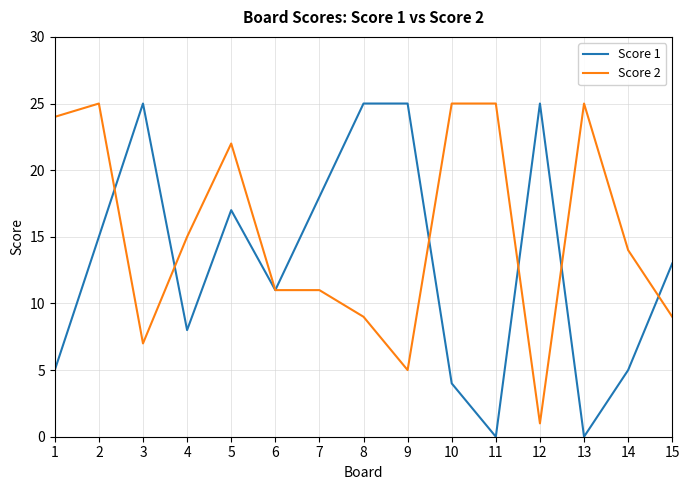

Is the value of Score 1 at 5 greater than the value of Score 2 at 3?

Yes